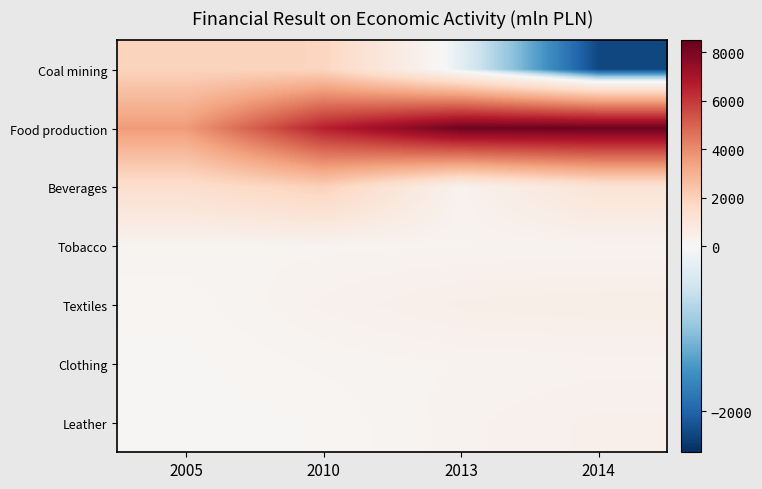

At which category does the chart reach its peak across all series?

2014